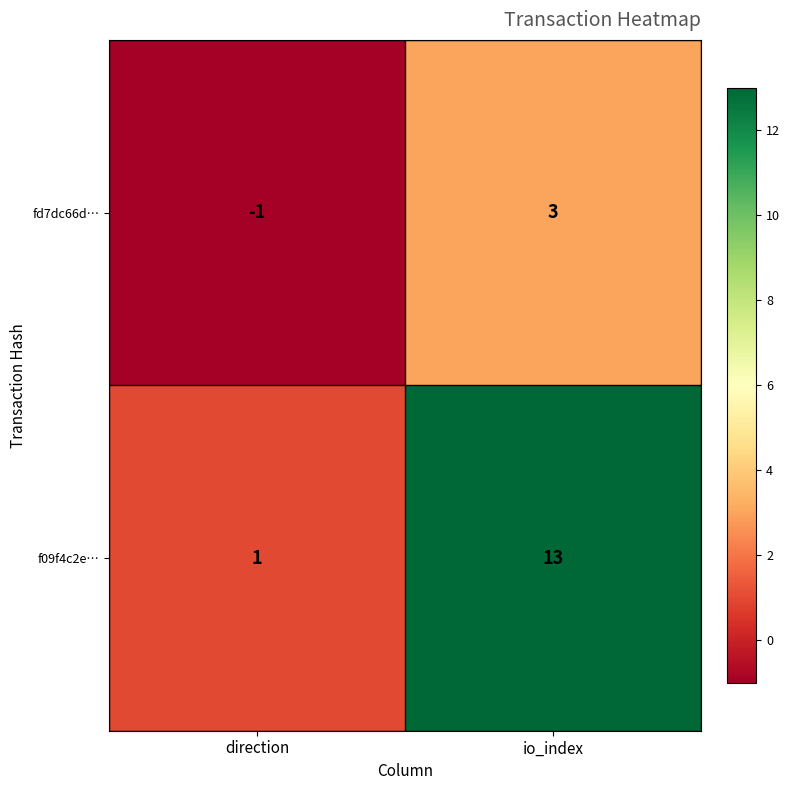

The value of fd7dc66d… at direction is -1. True or false?

True